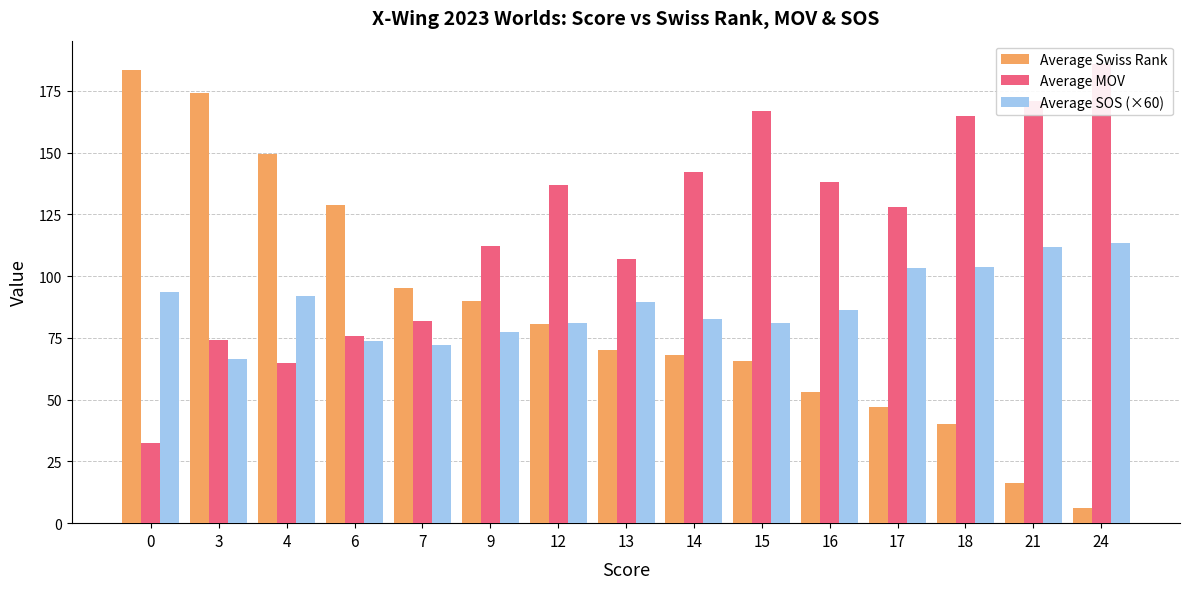

Reading left to right, what are all the values shown in this chart?

Average Swiss Rank: 183.5	174.0	149.5	128.8	95.0	90.0	80.5	70.0	68.0	65.5	53.0	47.0	40.0	16.3	6.3
Average MOV: 32.5	74.0	65.0	75.9	82.0	112.0	137.0	107.0	142.0	167.0	138.0	128.0	164.7	171.0	186.0
Average SOS (×60): 93.6	66.6	91.8	73.8	72.0	77.4	81.0	89.4	82.8	81.0	86.4	103.2	103.8	111.6	113.4